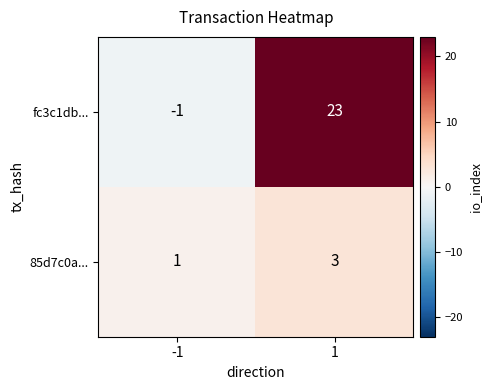

Which series has the widest spread of values?

fc3c1db...